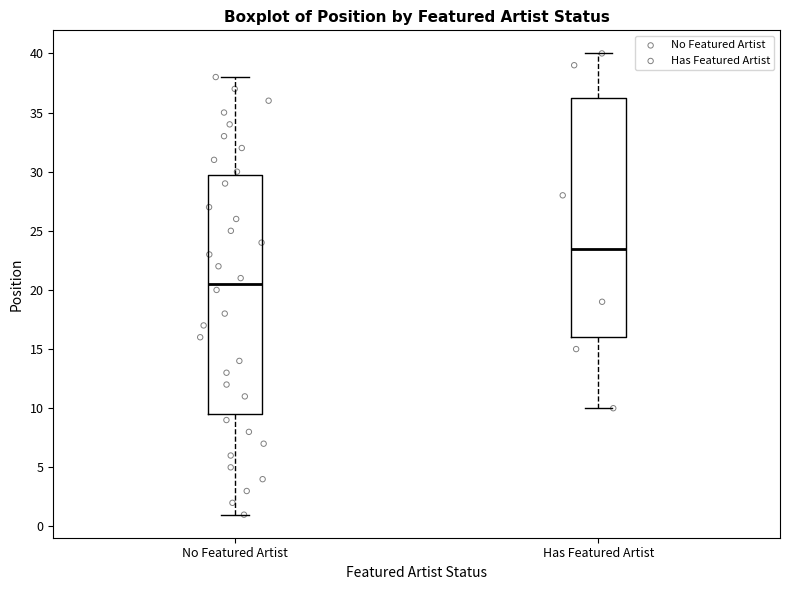

Reading left to right, read every box against the y-axis: the position of its median line, the range the box covers, and the ends of its whiskers. The values are not printed on the chart, so give them approximately, as read against the axis.

No Featured Artist: median 20.5, box 9.5 to 30.0, whiskers 1.0 to 38.0
Has Featured Artist: median 23.5, box 16.0 to 36.5, whiskers 10.0 to 40.0